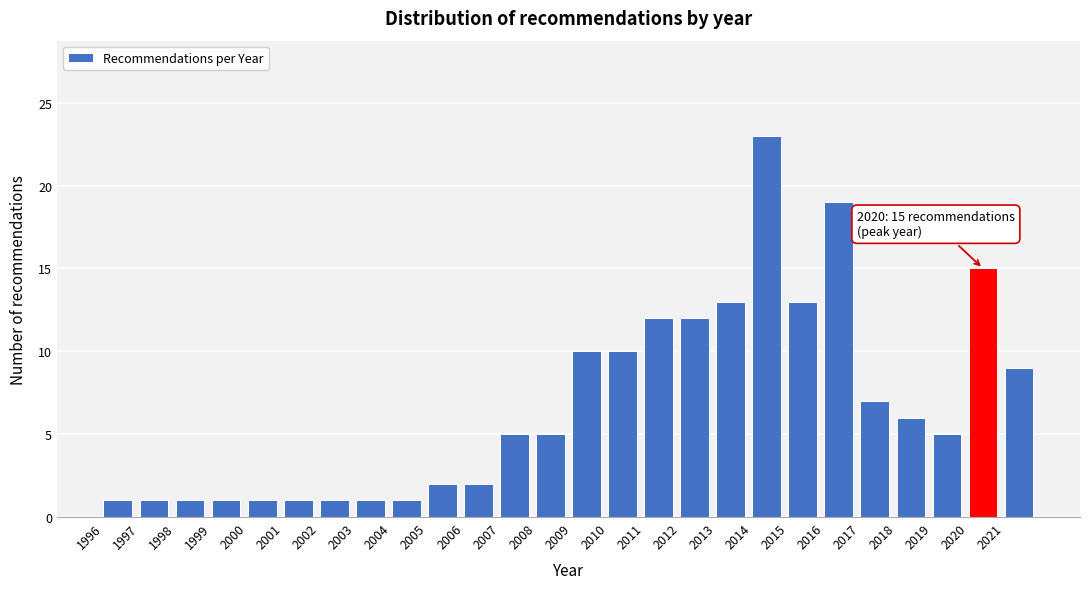

Over which range of the x-axis is the bar tallest?

2014 to 2015